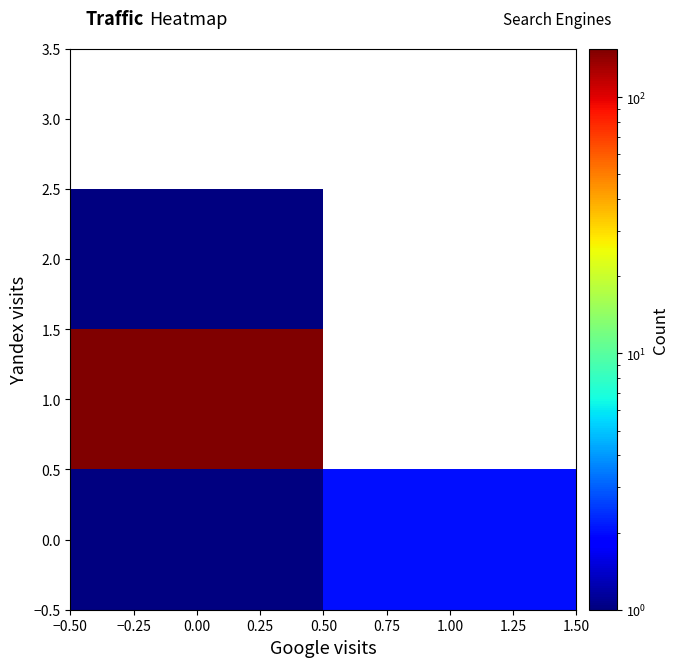

At how many categories does at least one series exceed 95?

1